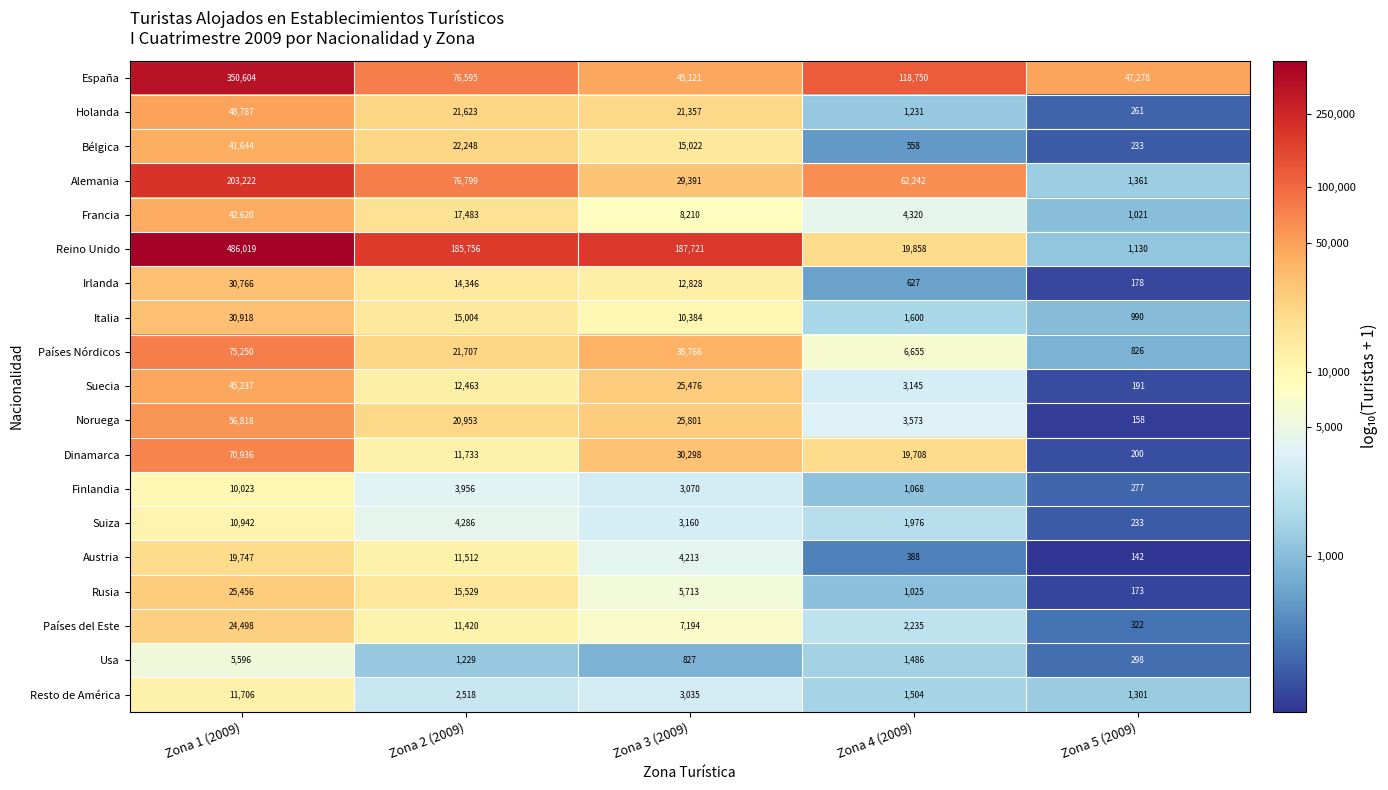

At which category is the sum across all series the highest?

Zona 1 (2009)